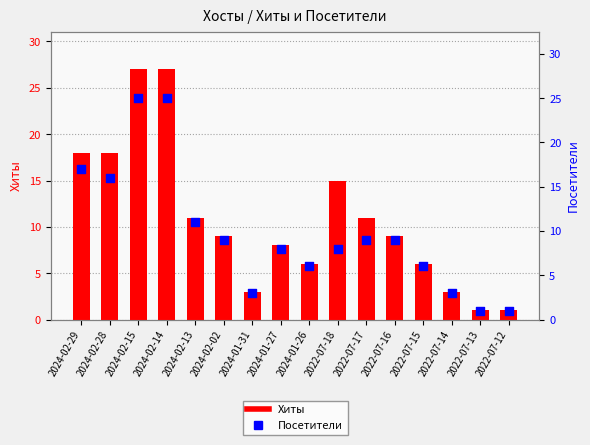

What is the total value across all series at 2024-01-27?

16